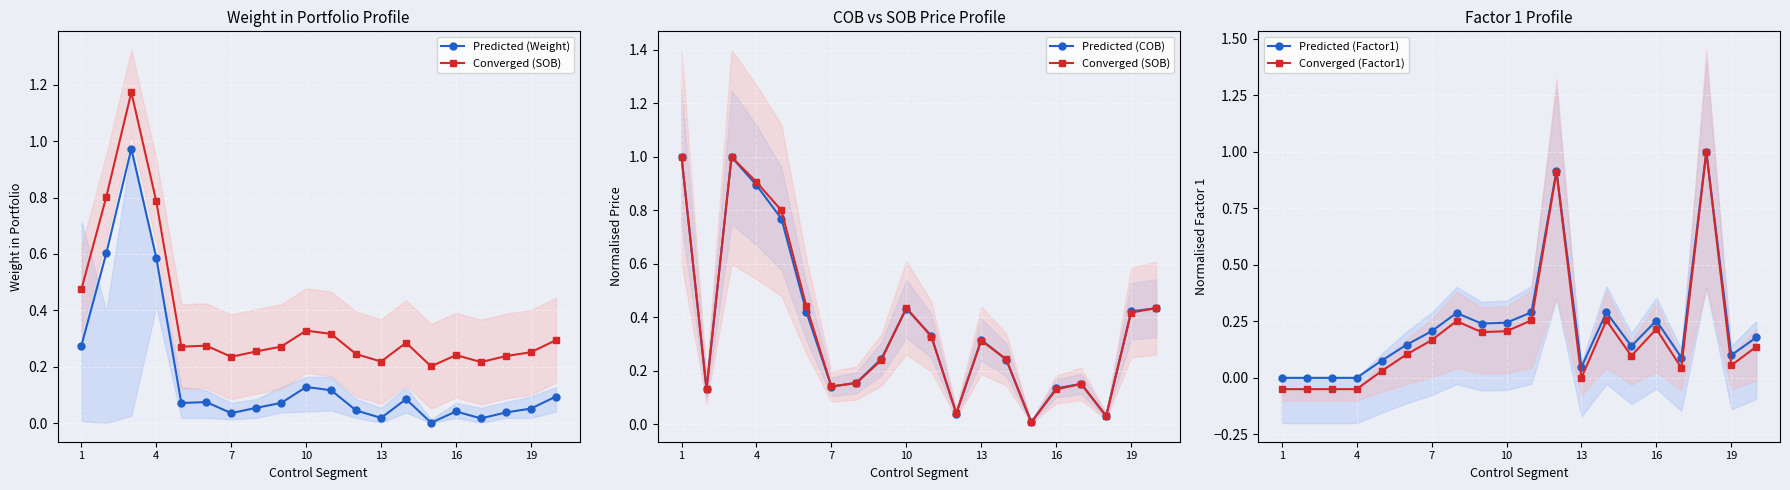

What is the difference between the maximum and minimum values in the Predicted (Factor1) series?

1.0